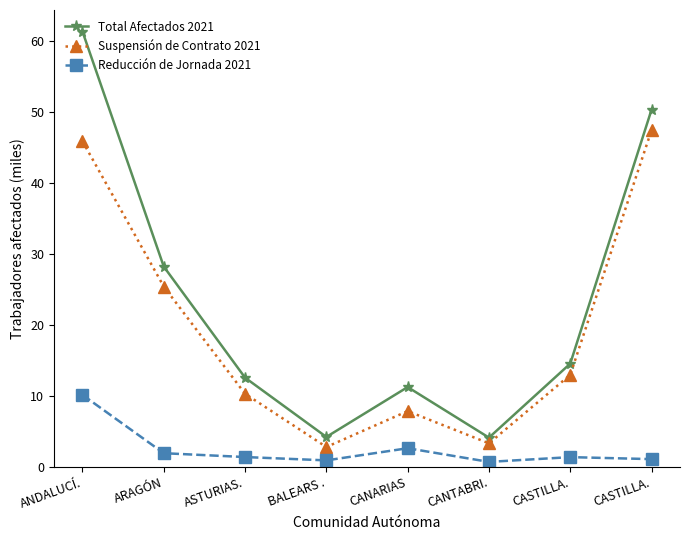

What is the label of the 8th point from the left?

CASTILLA.